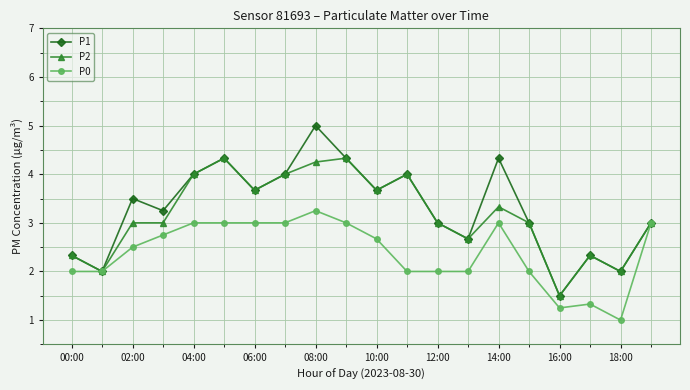

True or false: P1 has more than 1 interior local peaks.

True